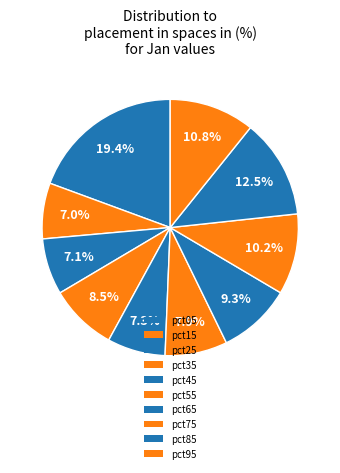

Does any single category account for the majority?

No